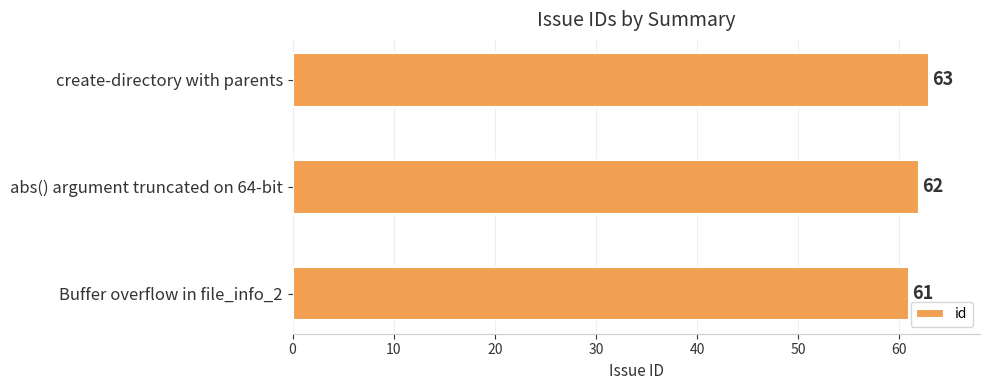

Between abs() argument truncated on 64-bit and create-directory with parents, which is larger?

create-directory with parents